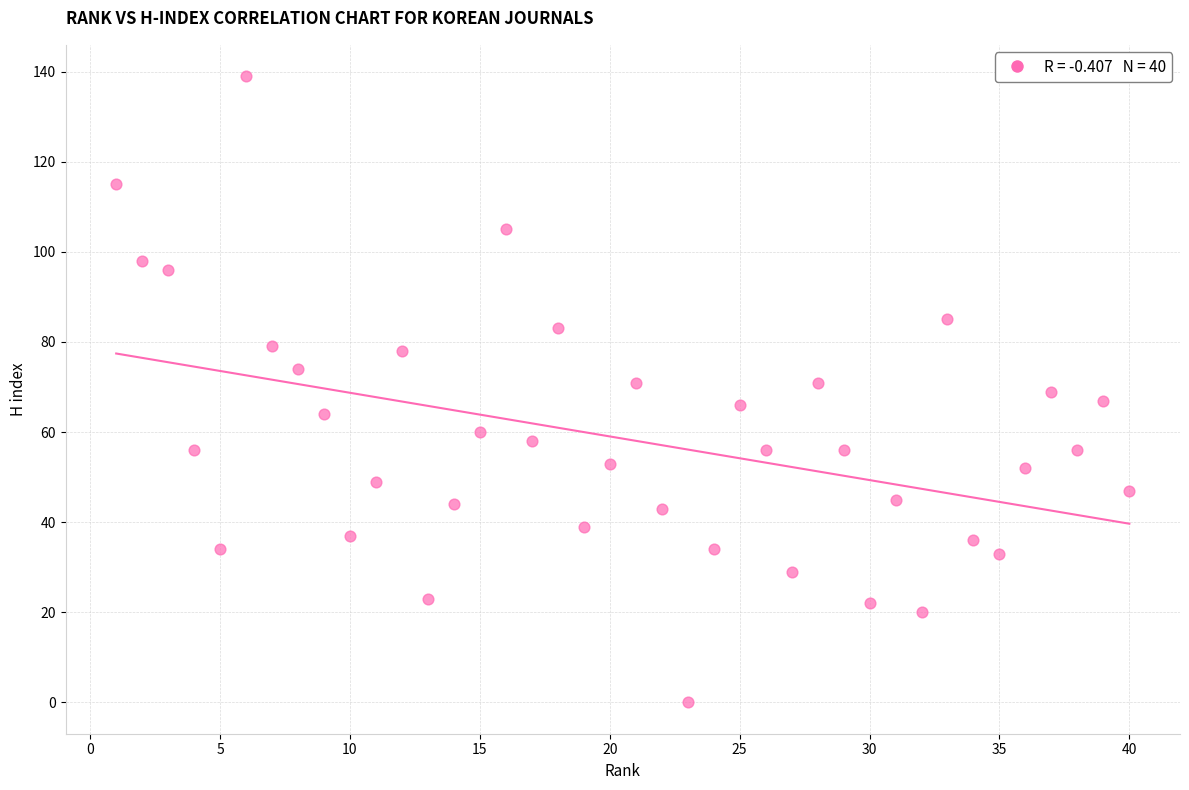

What is the range of X values (max minus min)?

39